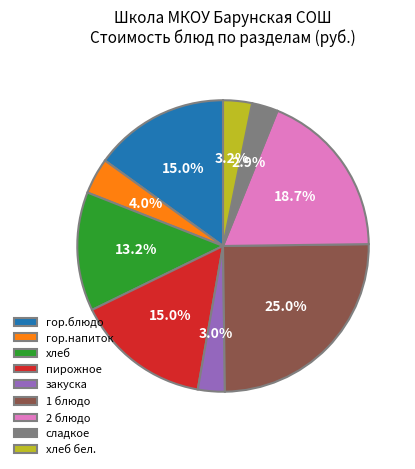

How many segments does this pie chart have?

9